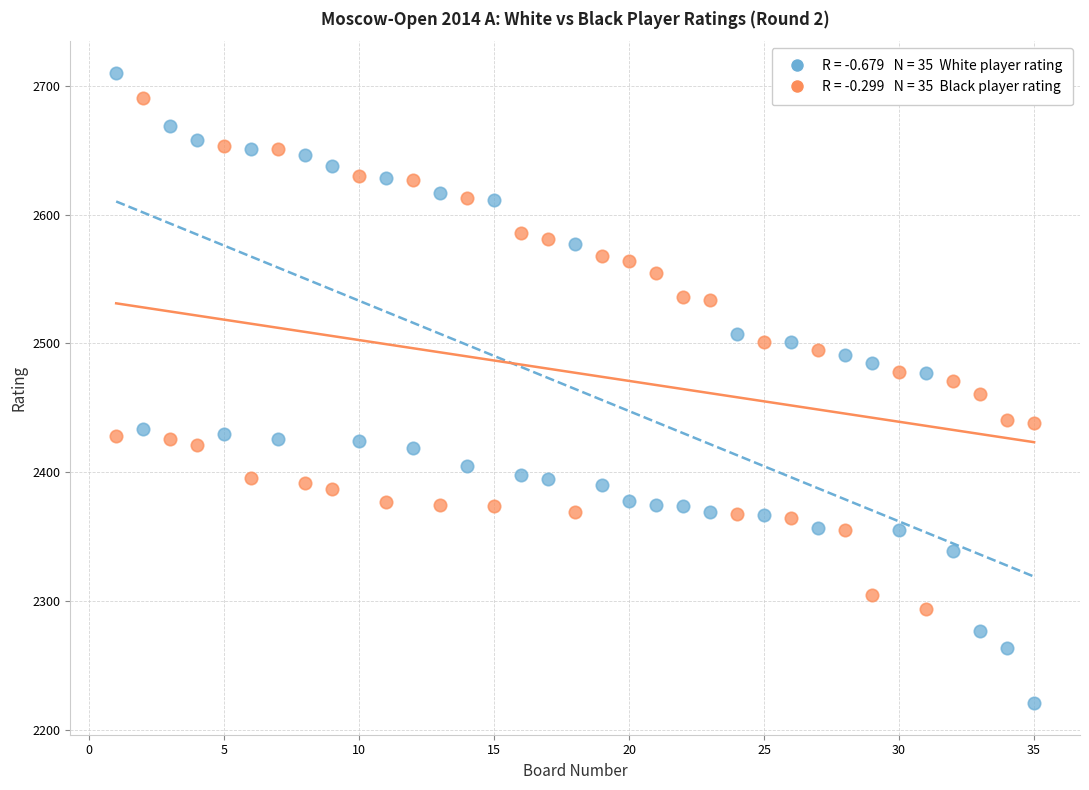

Across all data points, what is the range of Y values (max minus min)?

489